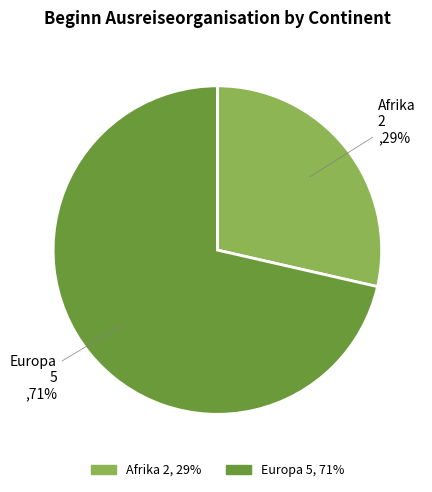

Is there a majority slice in this chart?

Yes